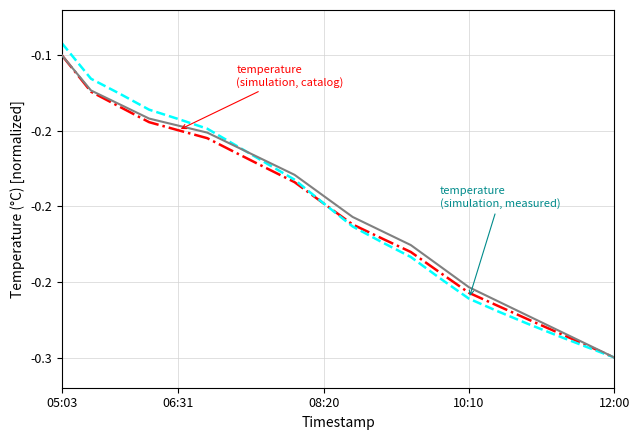

Reading right to left, what are all the values shown in this chart?

temperature (measured): -0.3	-0.3	-0.3	-0.3	-0.3	-0.3	-0.2	-0.2	-0.2	-0.2	-0.2	-0.2	-0.2	-0.2	-0.2	-0.1	-0.1	-0.1	-0.1	-0.1
temperature (simulation, catalog): -0.3	-0.3	-0.3	-0.3	-0.3	-0.3	-0.2	-0.2	-0.2	-0.2	-0.2	-0.2	-0.2	-0.2	-0.2	-0.1	-0.1	-0.1	-0.1	-0.1
temperature (simulation, measured): -0.3	-0.3	-0.3	-0.3	-0.3	-0.3	-0.2	-0.2	-0.2	-0.2	-0.2	-0.2	-0.2	-0.2	-0.1	-0.1	-0.1	-0.1	-0.1	-0.1